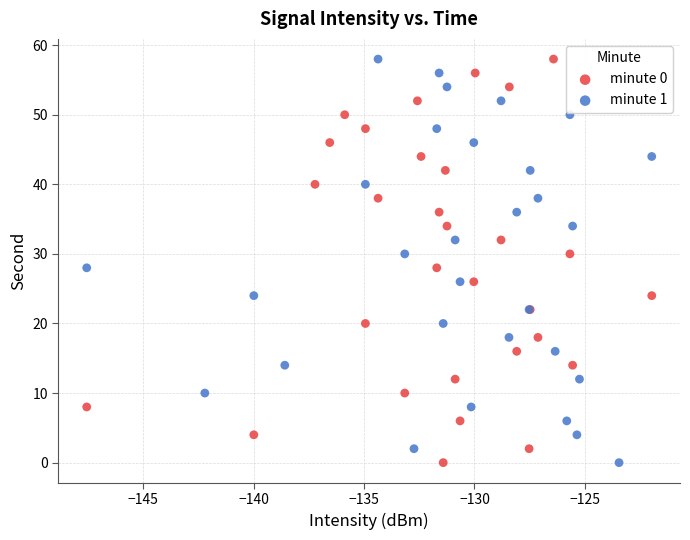

What are all the series names shown in the legend?

minute 0, minute 1